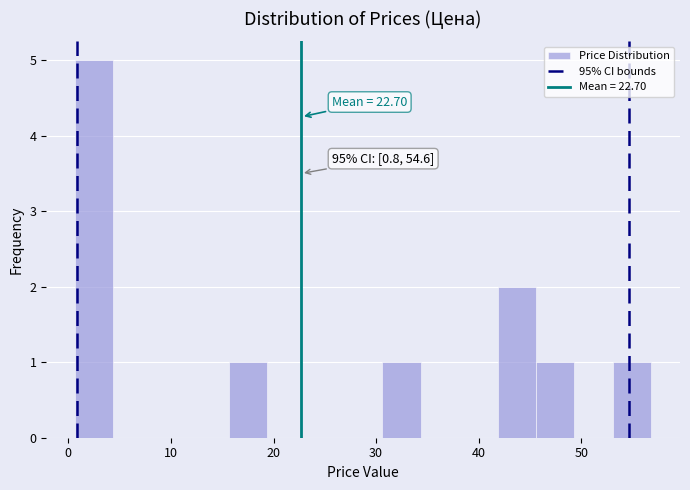

Around what value on the x-axis is the tallest bar? Give the approximate position of its centre, as read against the axis.

3